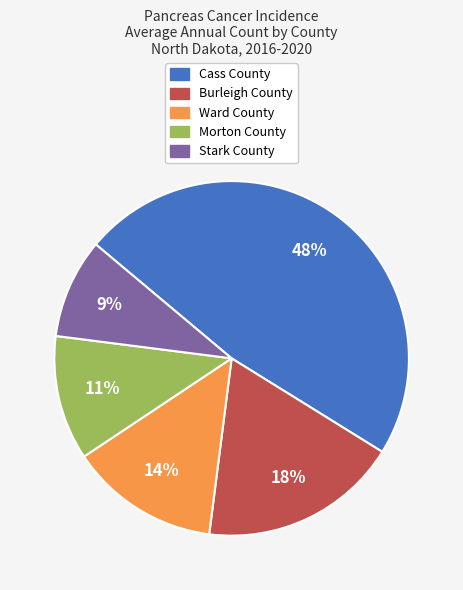

How many slices are in this pie chart?

5